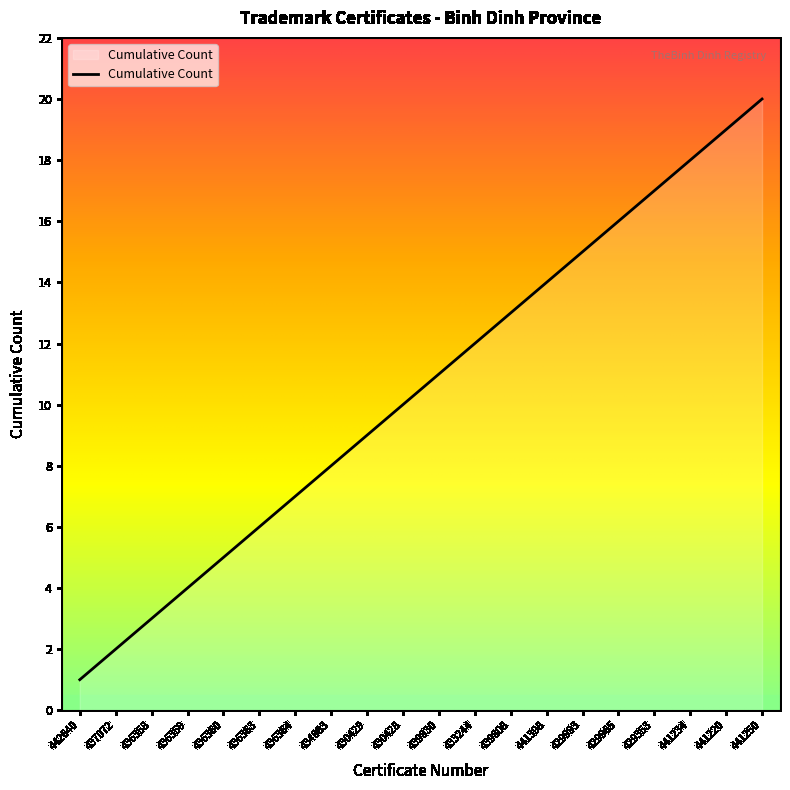

What value does the data have at 441220, to the nearest 5?

20